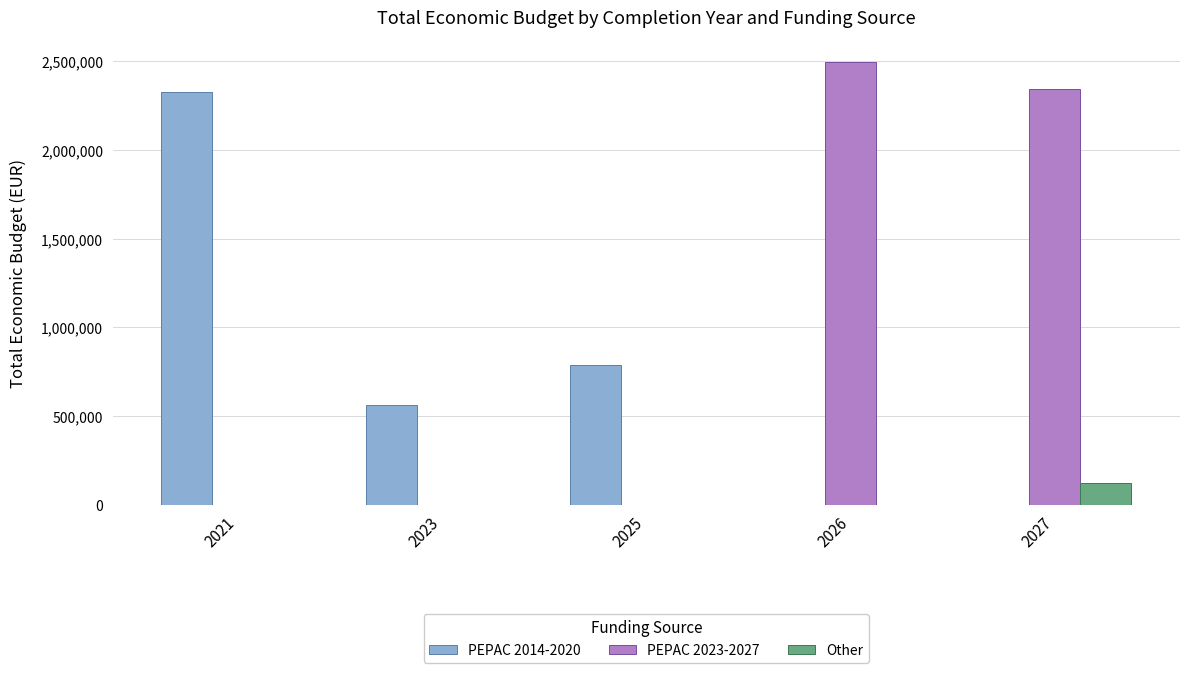

Which series has the largest total across all categories?

PEPAC 2023-2027